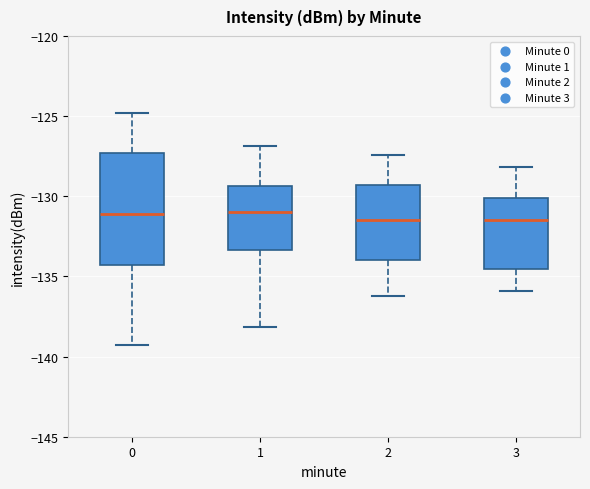

Reading left to right, read every box against the y-axis: the position of its median line, the range the box covers, and the ends of its whiskers. The values are not printed on the chart, so give them approximately, as read against the axis.

0: median -131.0, box -134.5 to -127.5, whiskers -139.5 to -125.0
1: median -131.0, box -133.5 to -129.5, whiskers -138.0 to -127.0
2: median -131.5, box -134.0 to -129.5, whiskers -136.0 to -127.5
3: median -131.5, box -134.5 to -130.0, whiskers -136.0 to -128.0